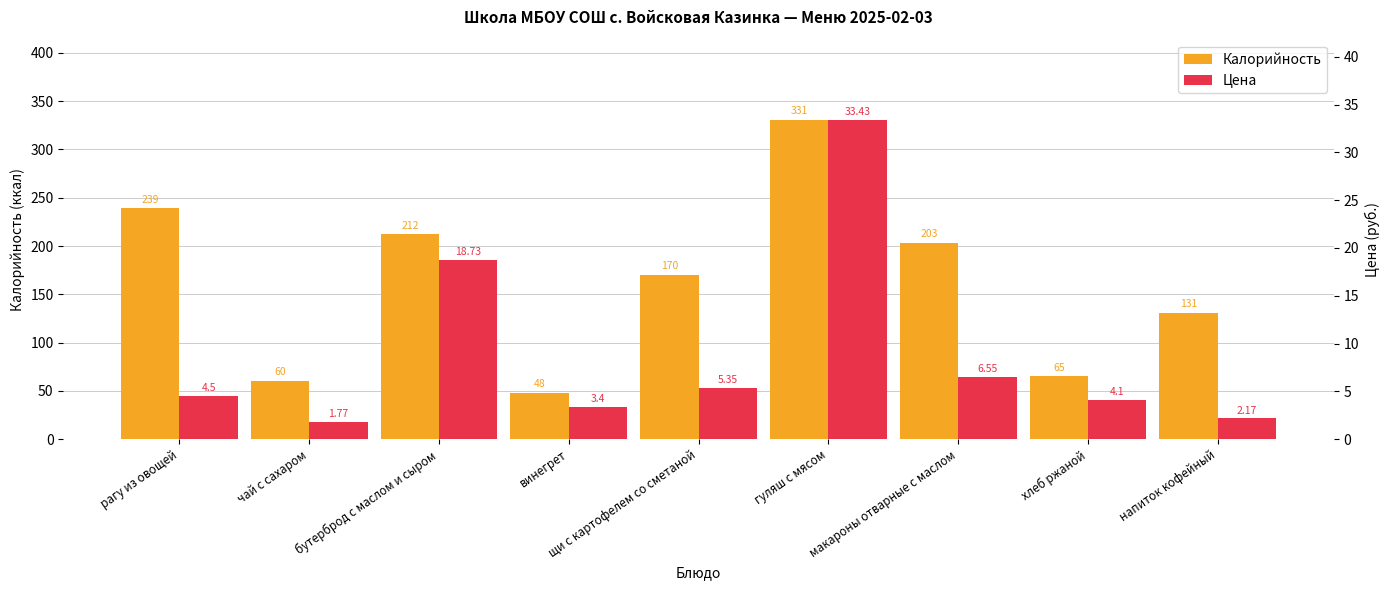

Rank the series at винегрет from lowest to highest value.

Цена, Калорийность